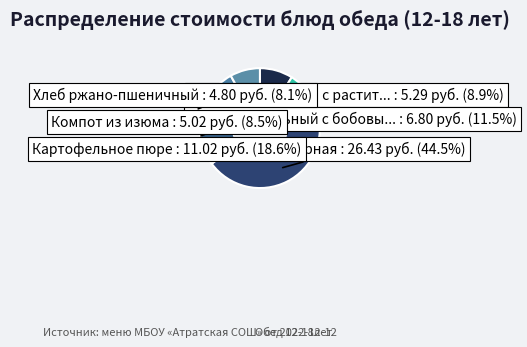

Which category has the smallest portion of the pie?

Хлеб ржано-пшеничный